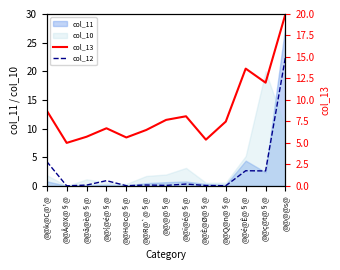

Where does the col_13 series first go above 7?

@@k@C@¹@